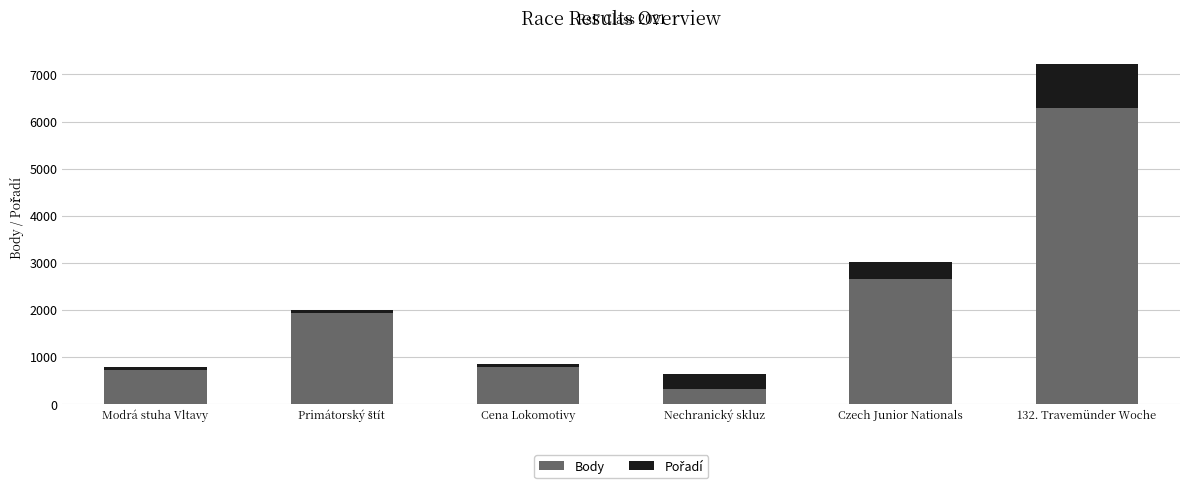

Does the chart contain any negative values?

No